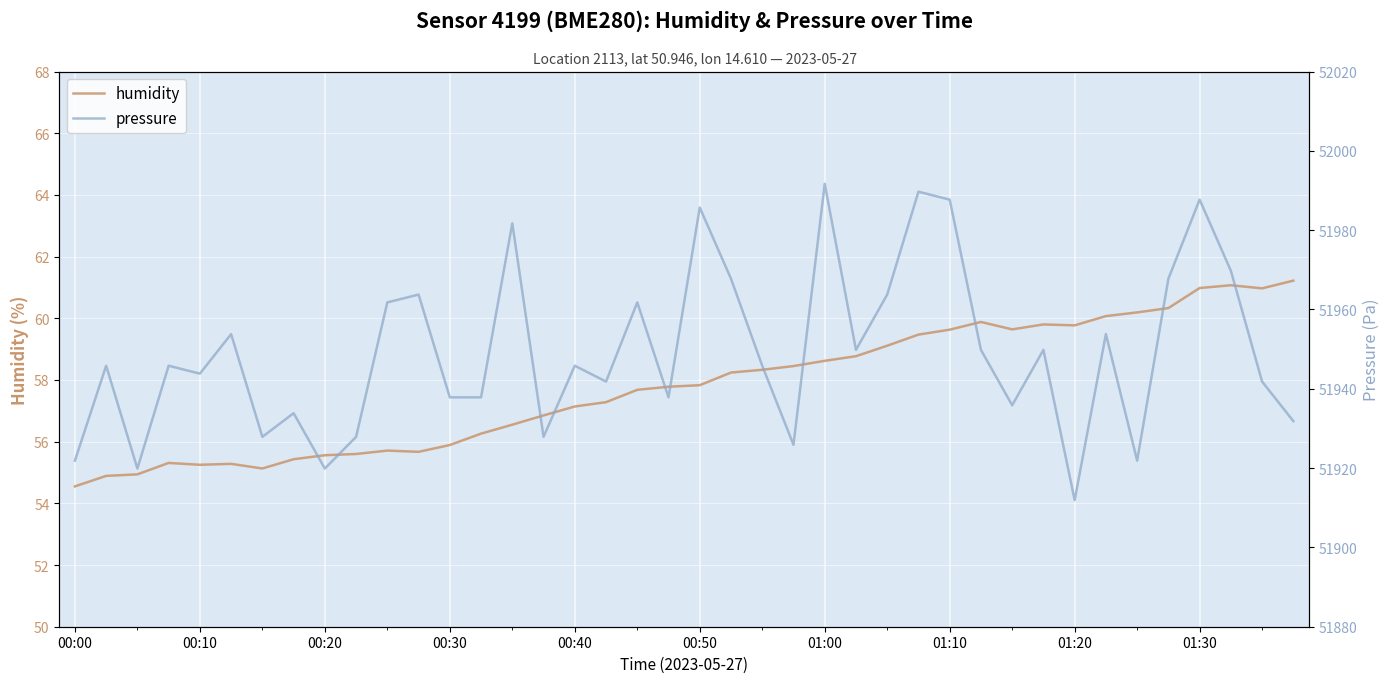

True or false: humidity and pressure intersect in this chart.

False